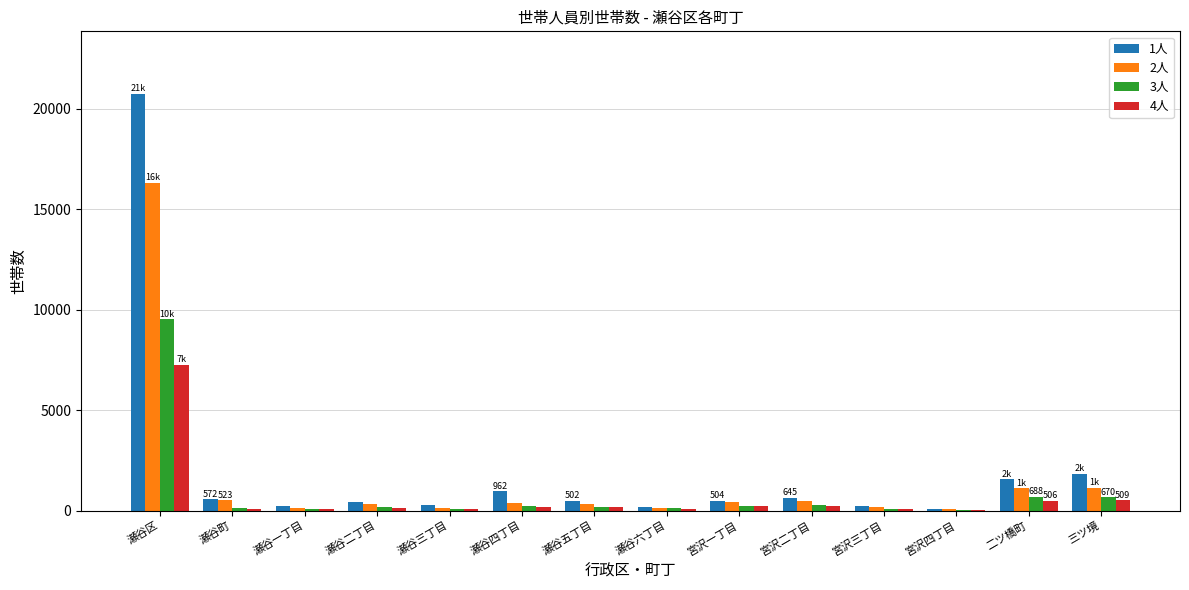

At which category is the sum across all series the highest?

瀬谷区